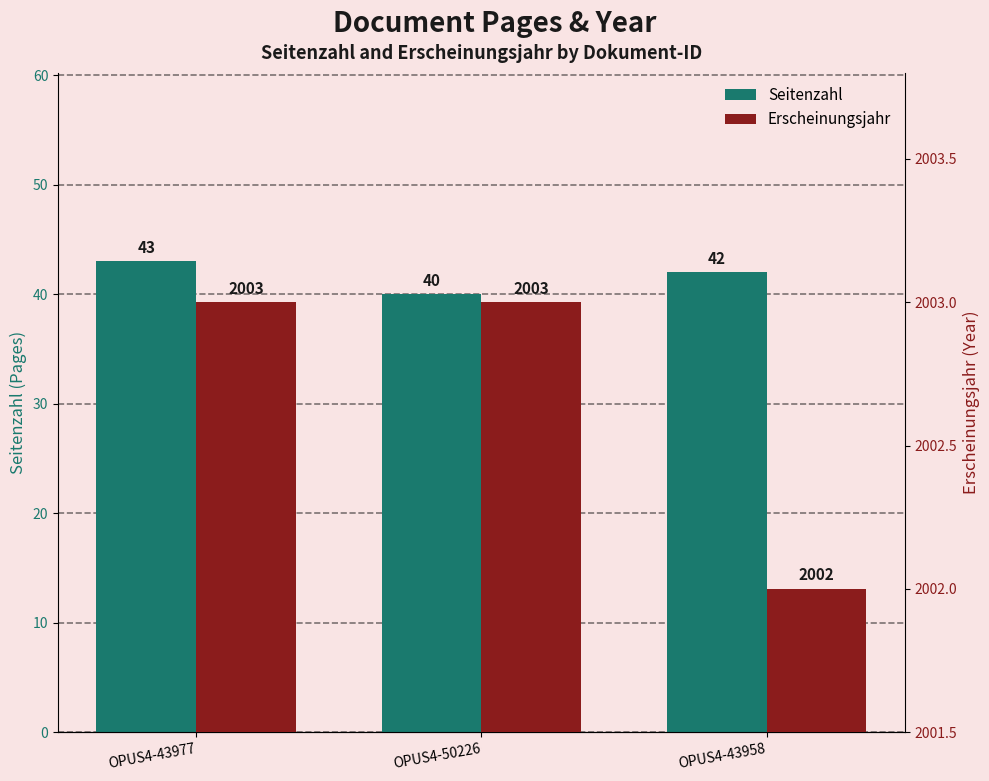

What is the difference between the second highest and minimum values in the Seitenzahl series?

2